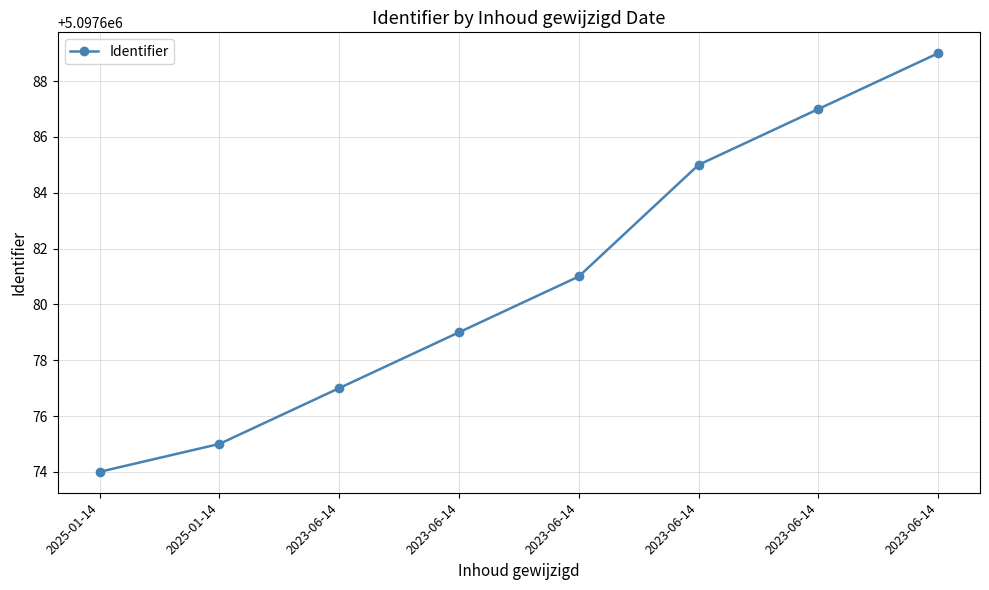

Rank the categories by value from lowest to highest.

2025-01-14, 2025-01-14, 2023-06-14, 2023-06-14, 2023-06-14, 2023-06-14, 2023-06-14, 2023-06-14